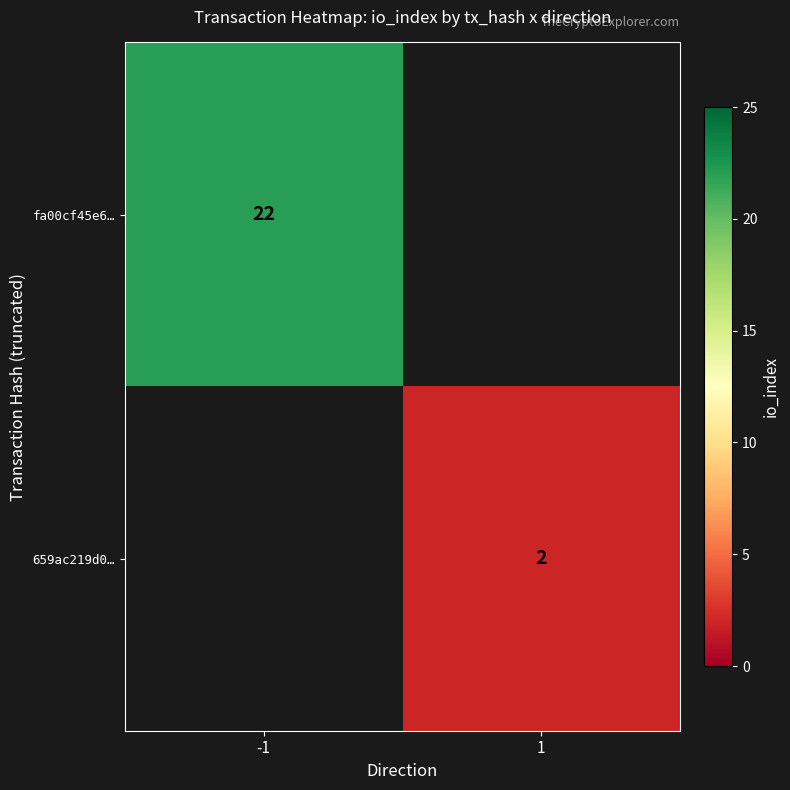

The value of 659ac219d0… at 1 is 1. True or false?

False